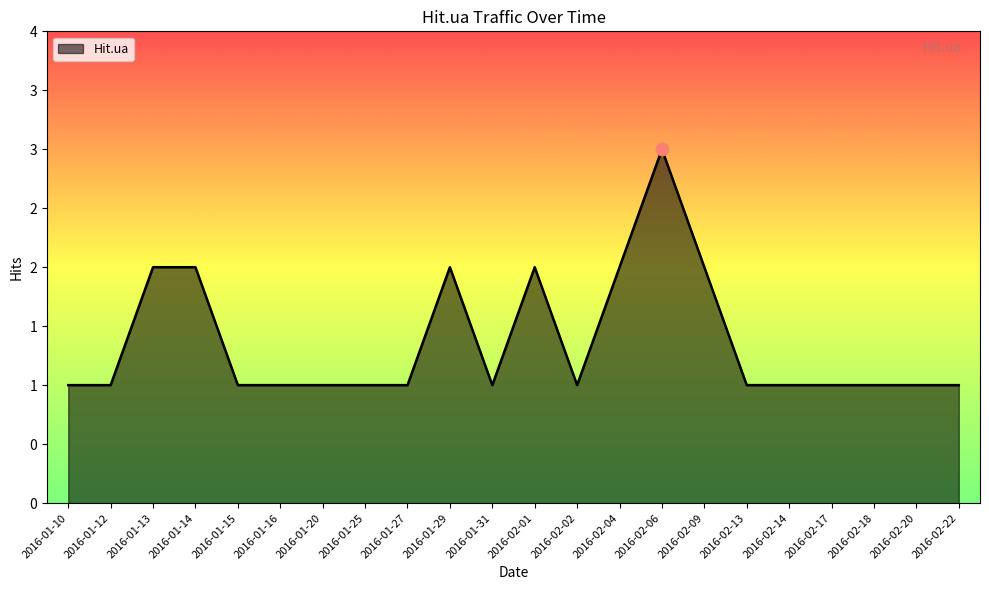

Between 2016-01-31 and 2016-02-01, which is larger?

2016-02-01